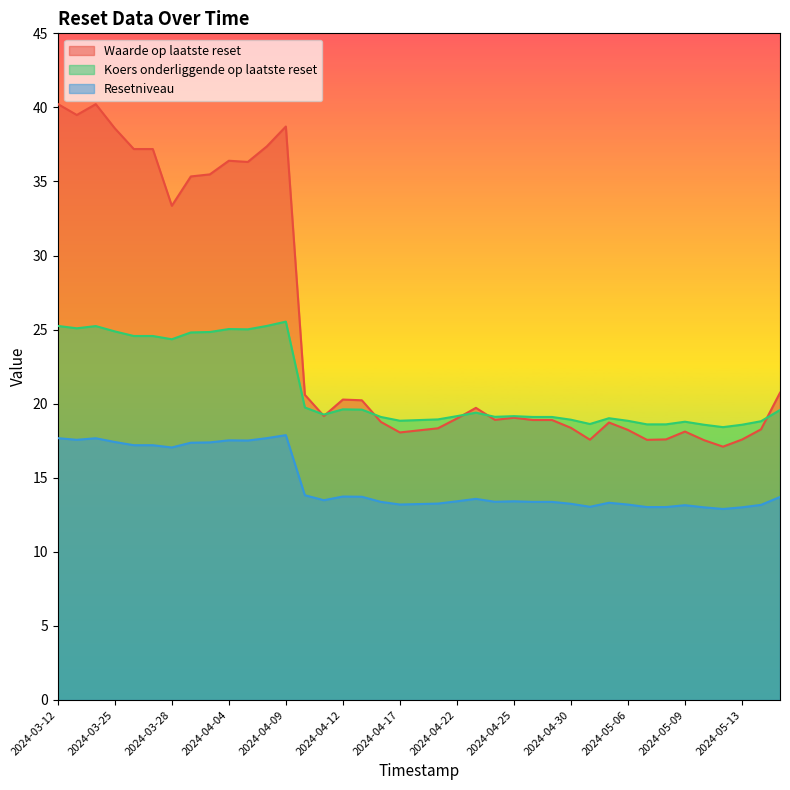

Which series has the largest range (max minus min)?

Waarde op laatste reset